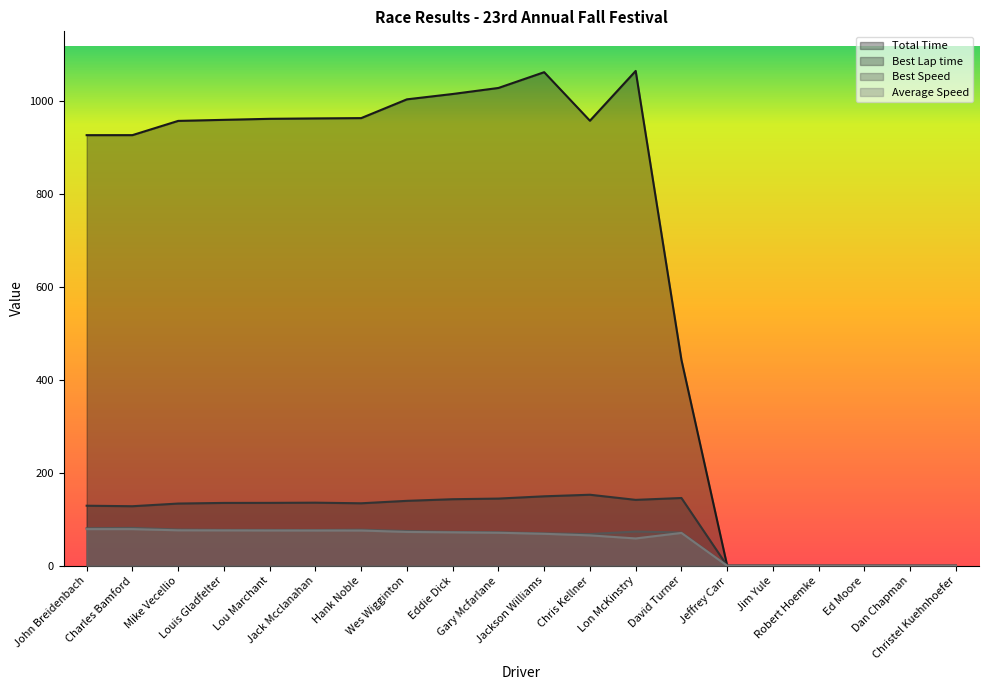

Rank the series by their maximum value, from highest to lowest.

Total Time, Best Lap time, Best Speed, Average Speed